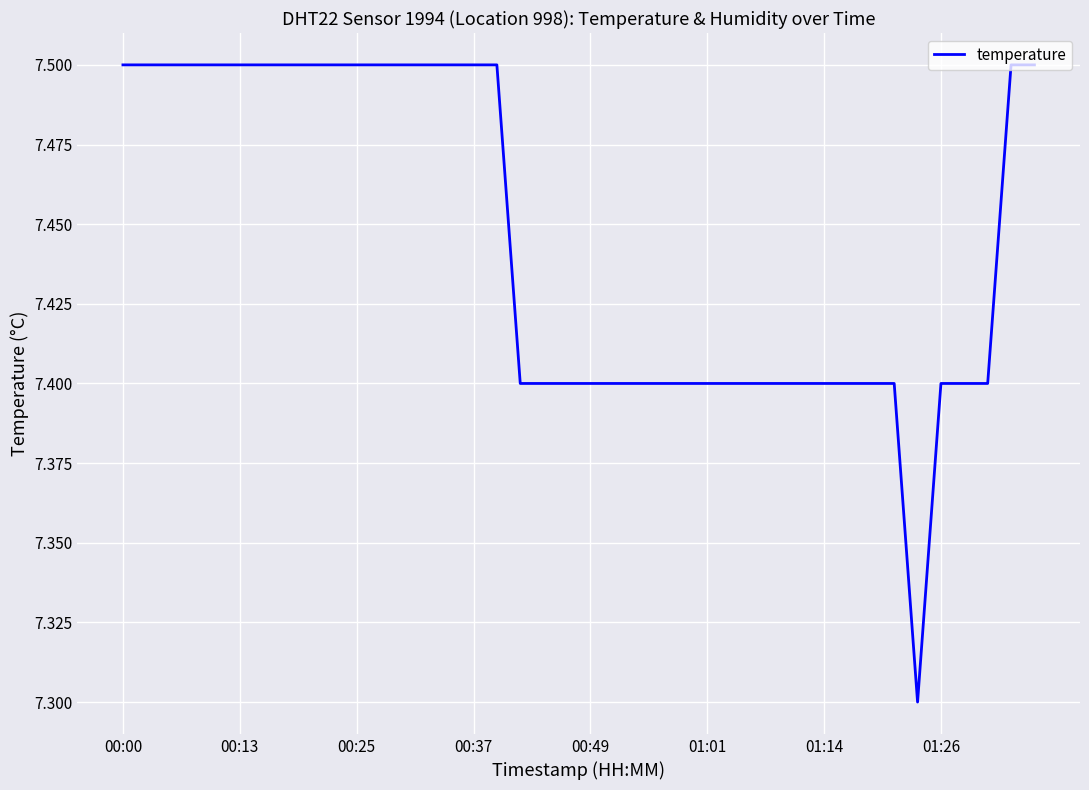

Is this an area chart (filled region under the line)?

No